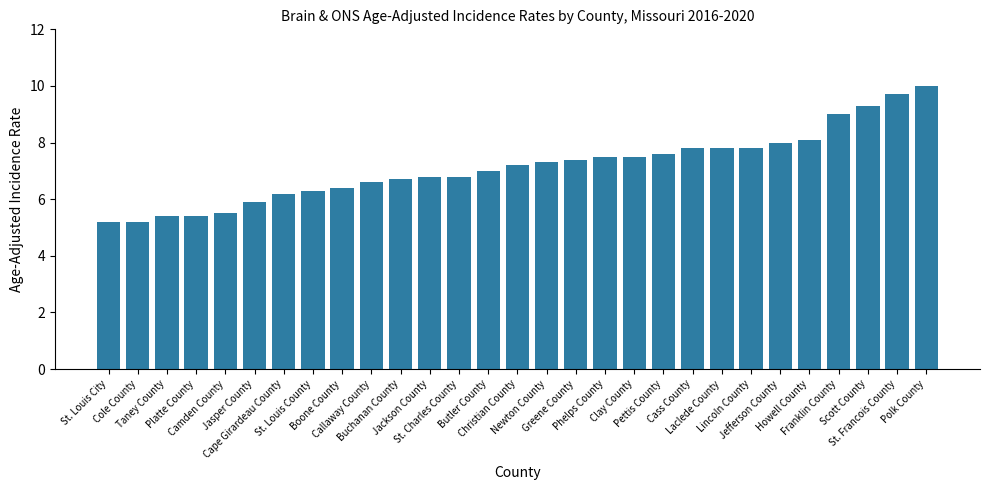

Reading left to right, list all the values displayed in this chart.

St. Louis City=5.2	Cole County=5.2	Taney County=5.4	Platte County=5.4	Camden County=5.5	Jasper County=5.9	Cape Girardeau County=6.2	St. Louis County=6.3	Boone County=6.4	Callaway County=6.6	Buchanan County=6.7	Jackson County=6.8	St. Charles County=6.8	Butler County=7.0	Christian County=7.2	Newton County=7.3	Greene County=7.4	Phelps County=7.5	Clay County=7.5	Pettis County=7.6	Cass County=7.8	Laclede County=7.8	Lincoln County=7.8	Jefferson County=8.0	Howell County=8.1	Franklin County=9.0	Scott County=9.3	St. Francois County=9.7	Polk County=10.0